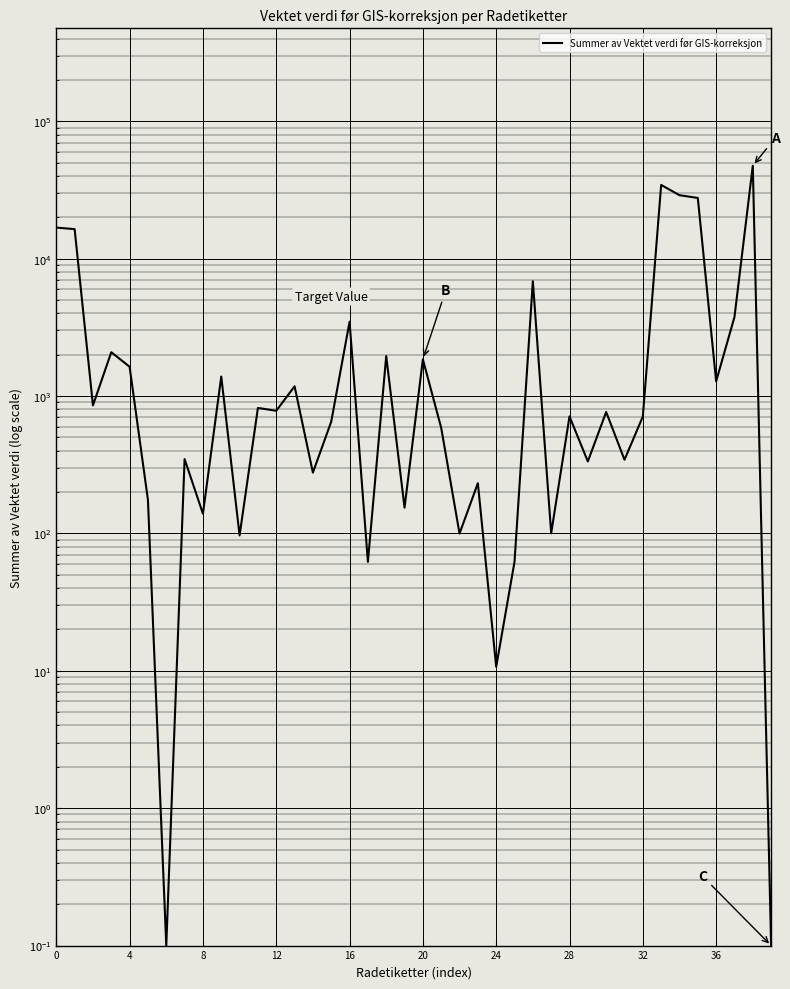

How many categories are shown in the chart?

40